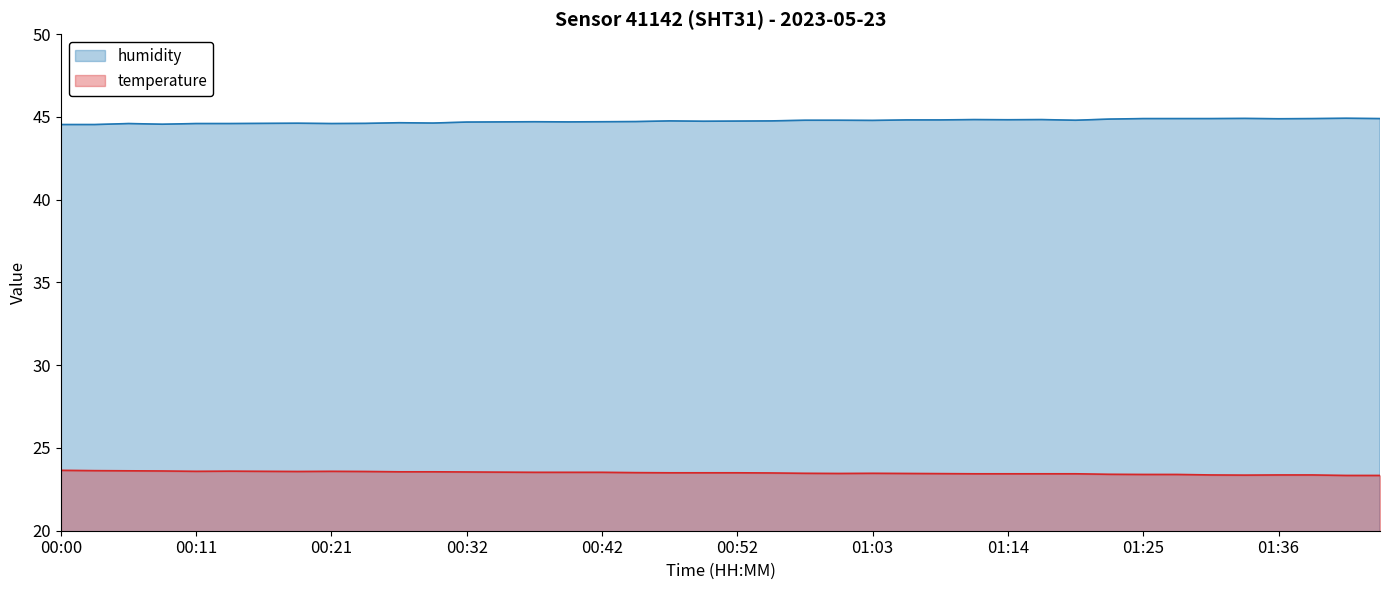

What is the label of the 4th point from the left?

00:08